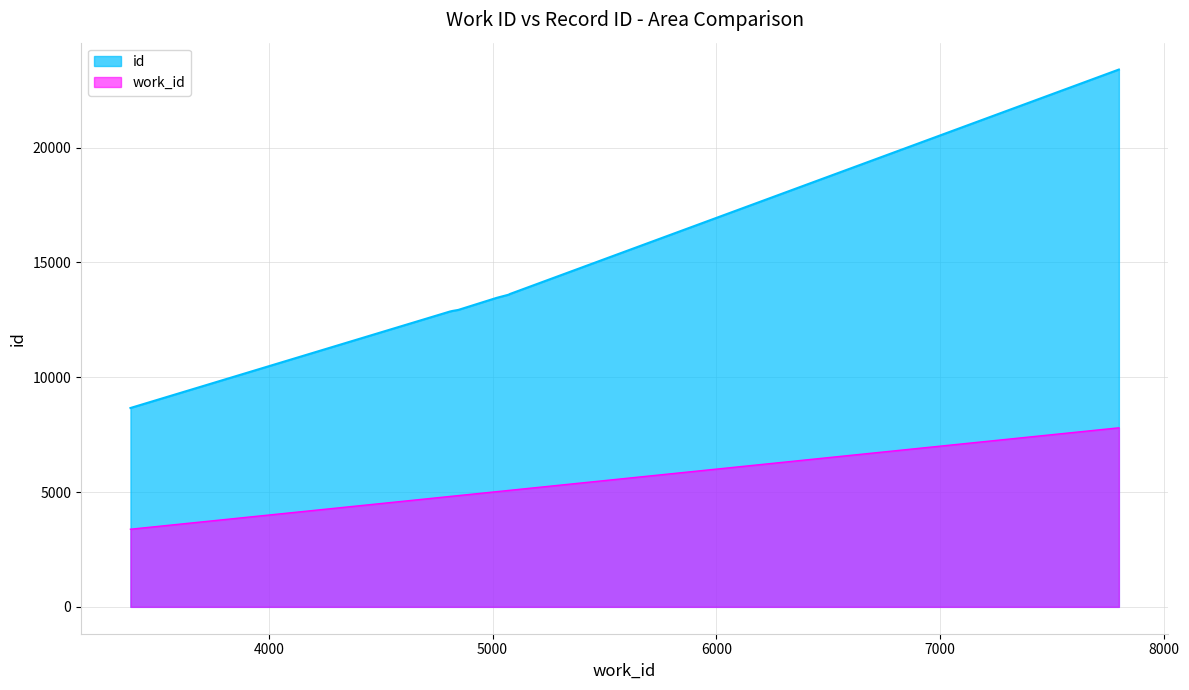

How many values in the work_id series are below 4847?

5